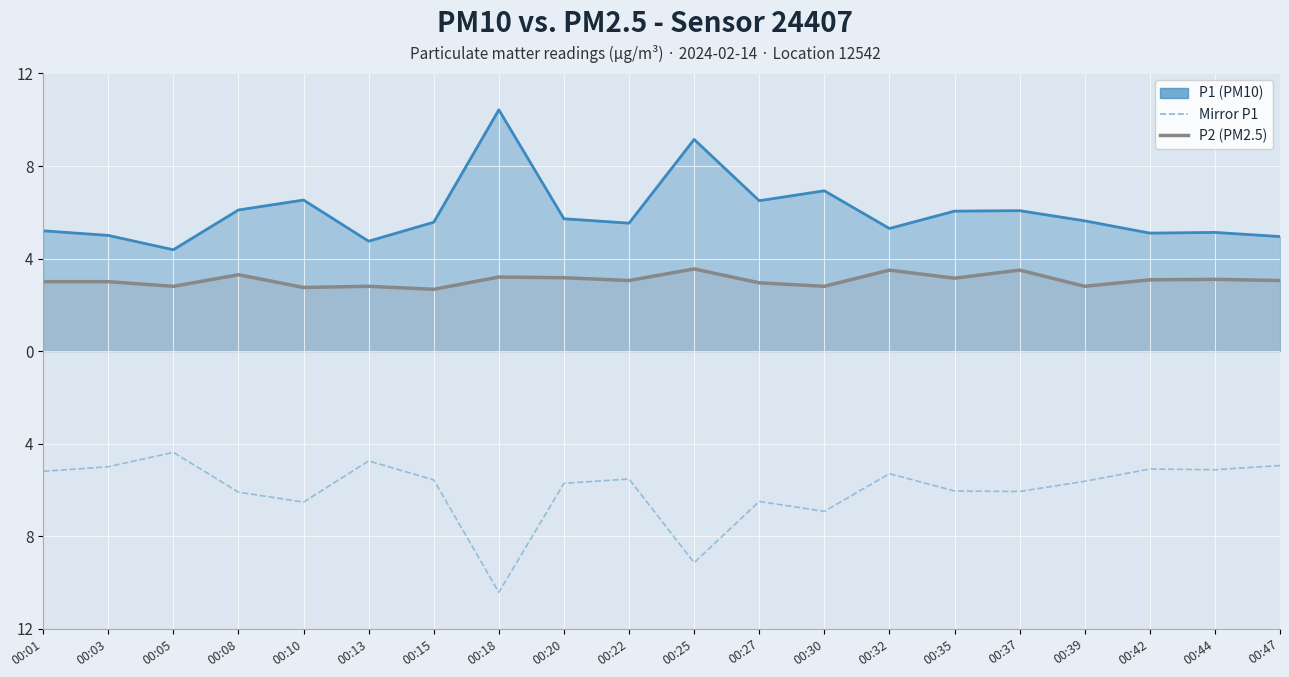

True or false: P2 (PM2.5) and Mirror P1 intersect in this chart.

False